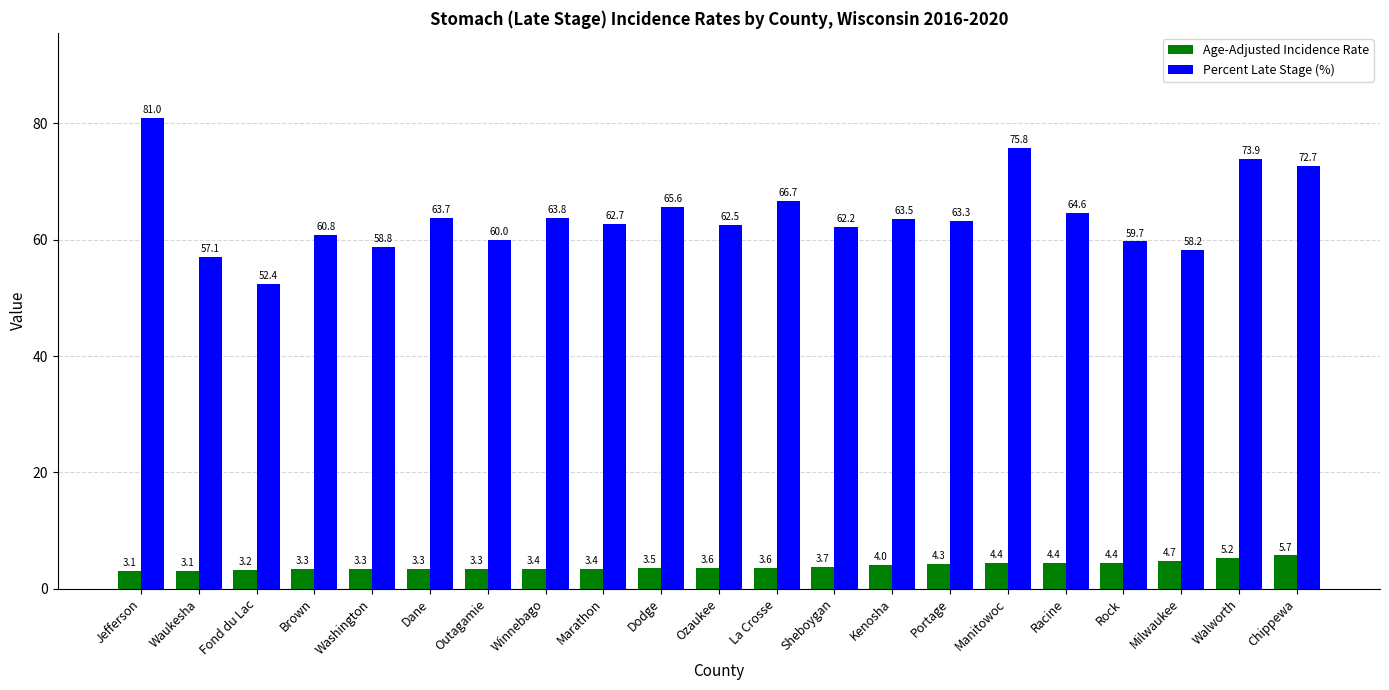

What is the greatest value displayed?

81.0